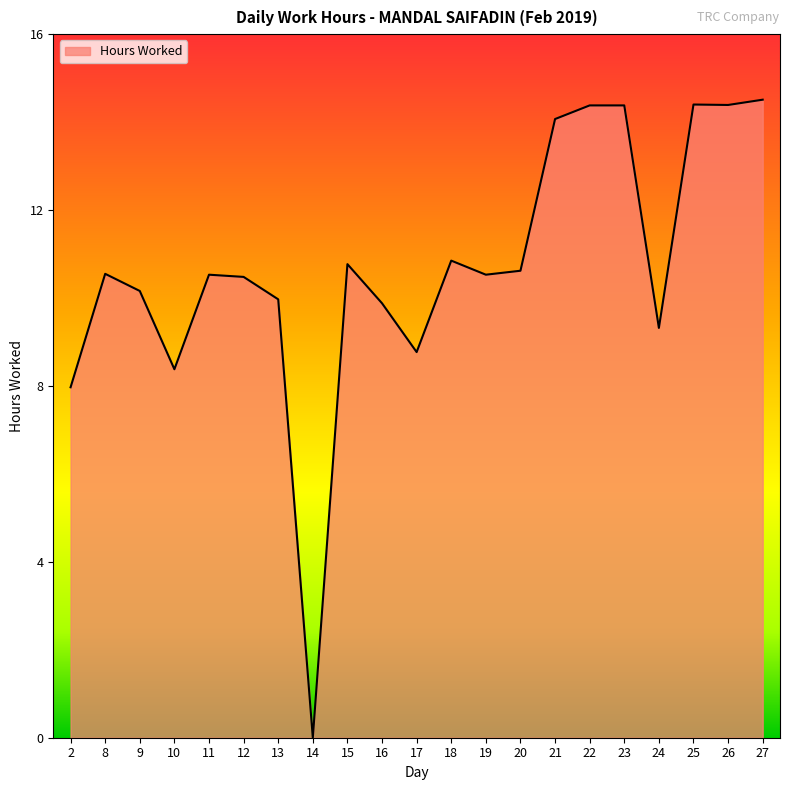

Which label corresponds to the smallest value in the chart?

14